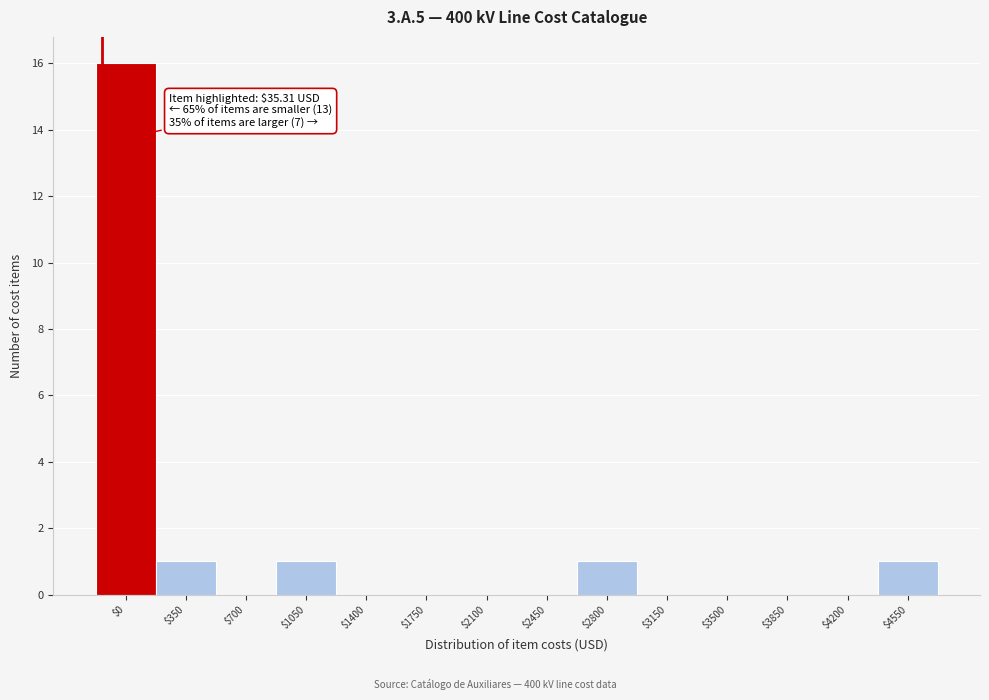

The value at $1050 is 1. True or false?

True